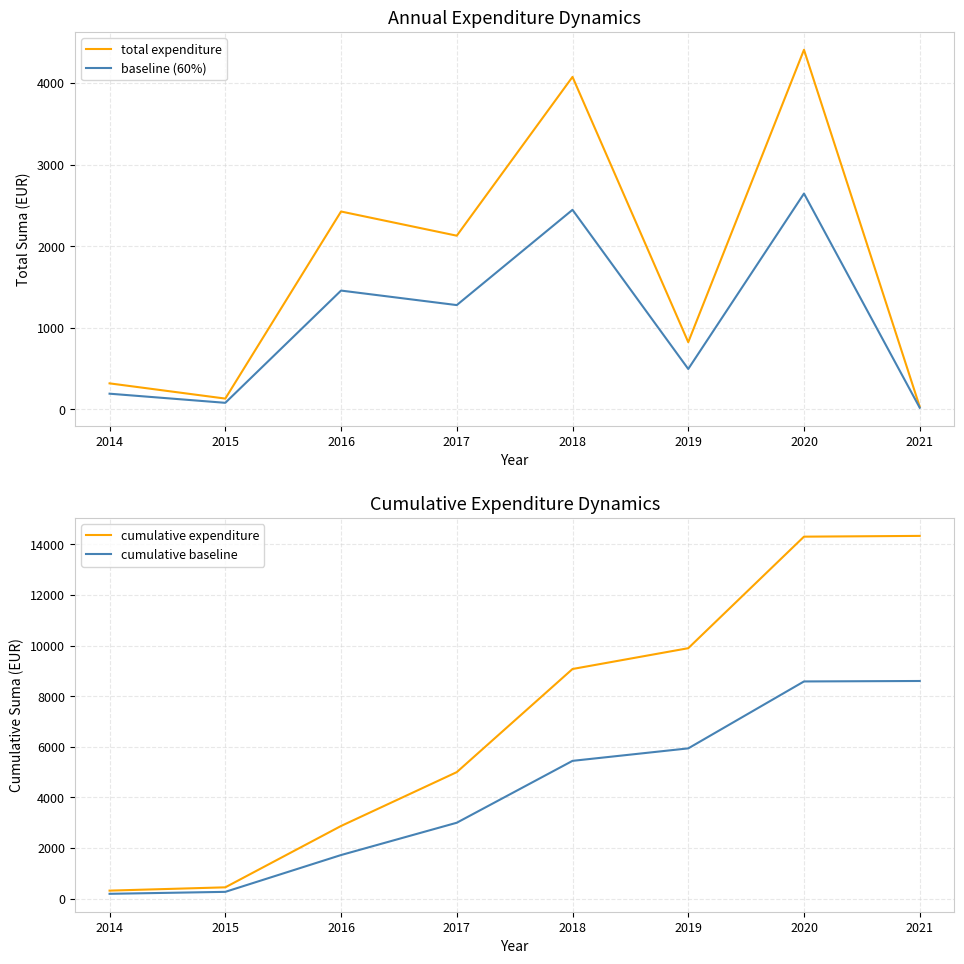

What is the maximum value for baseline (60%)?

2644.7